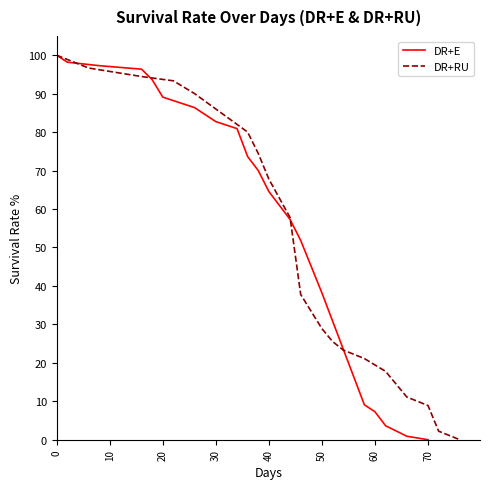

The value of DR+E at 70 is -69.2. True or false?

False